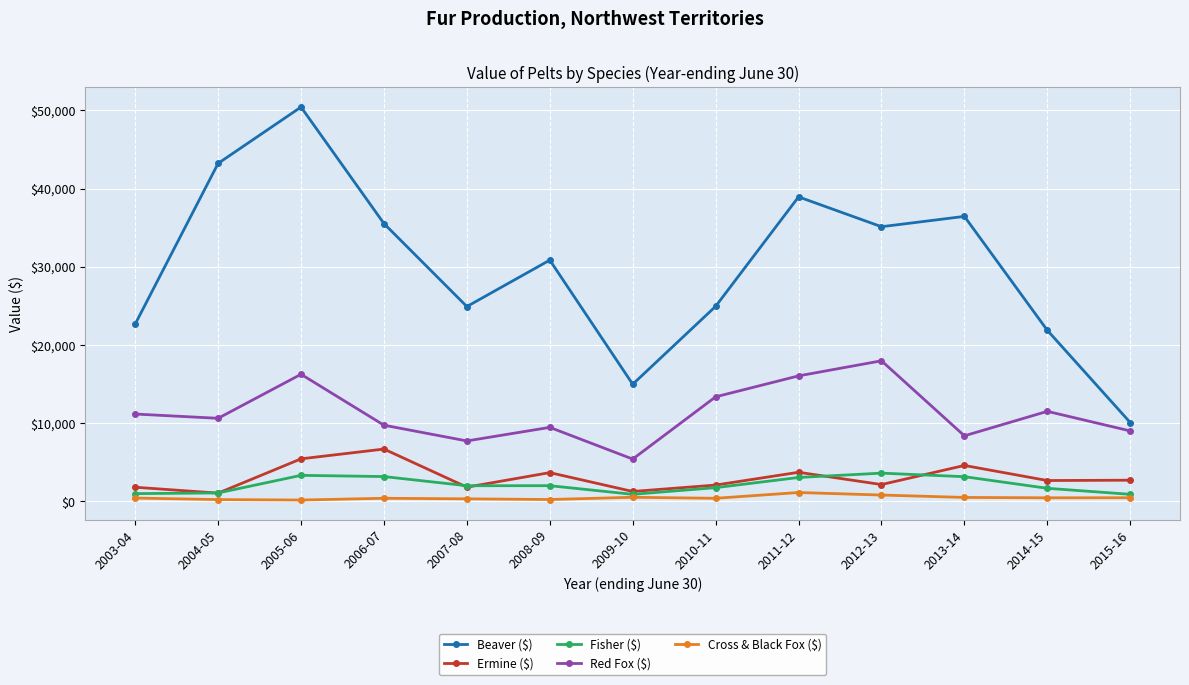

Which series changed the most between 2012-13 and 2015-16?

Beaver ($)